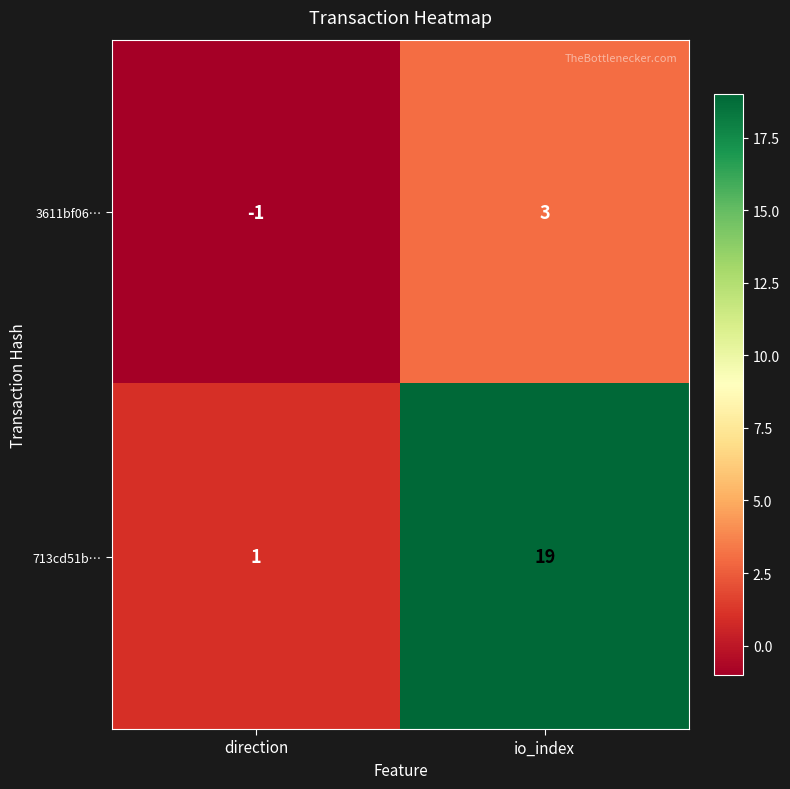

Which series has the widest spread of values?

713cd51b…